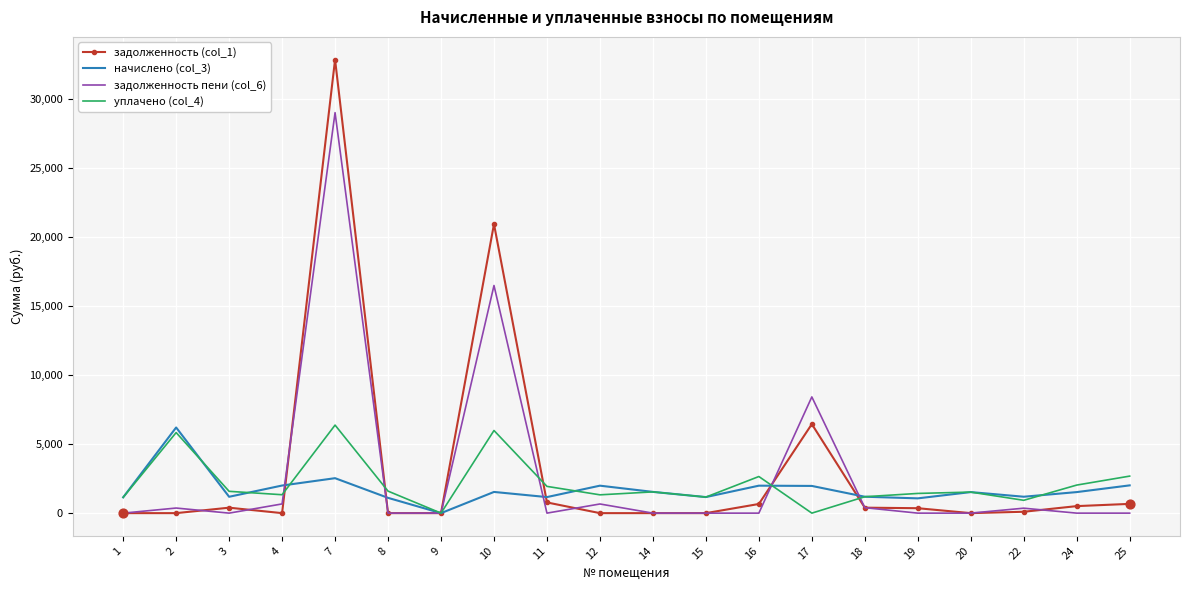

Which series has the widest spread of values?

задолженность (col_1)